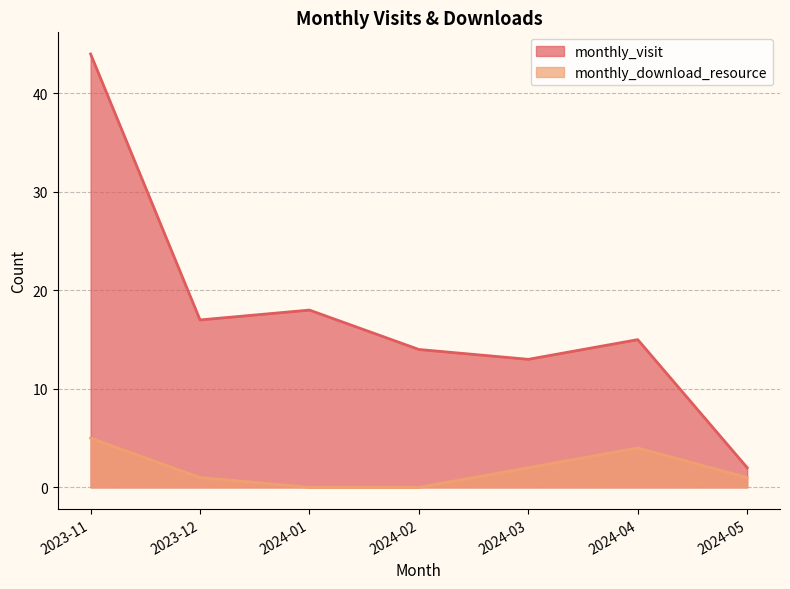

True or false: monthly_download_resource and monthly_visit intersect in this chart.

False